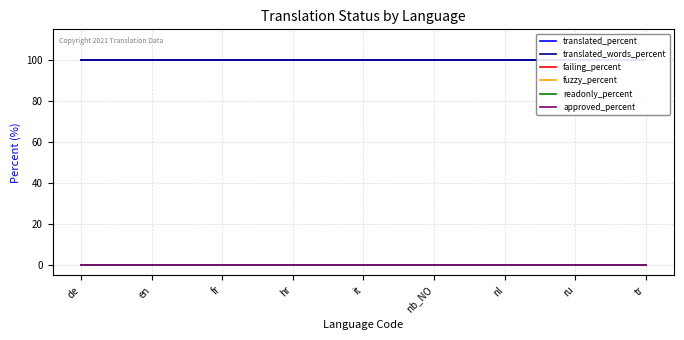

At which category does the chart reach its peak across all series?

de